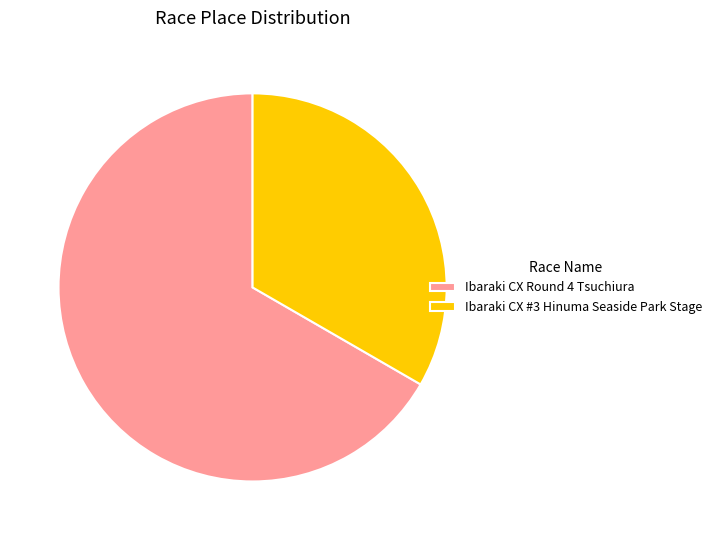

True or false: Ibaraki CX Round 4 Tsuchiura accounts for 79% of the total.

False